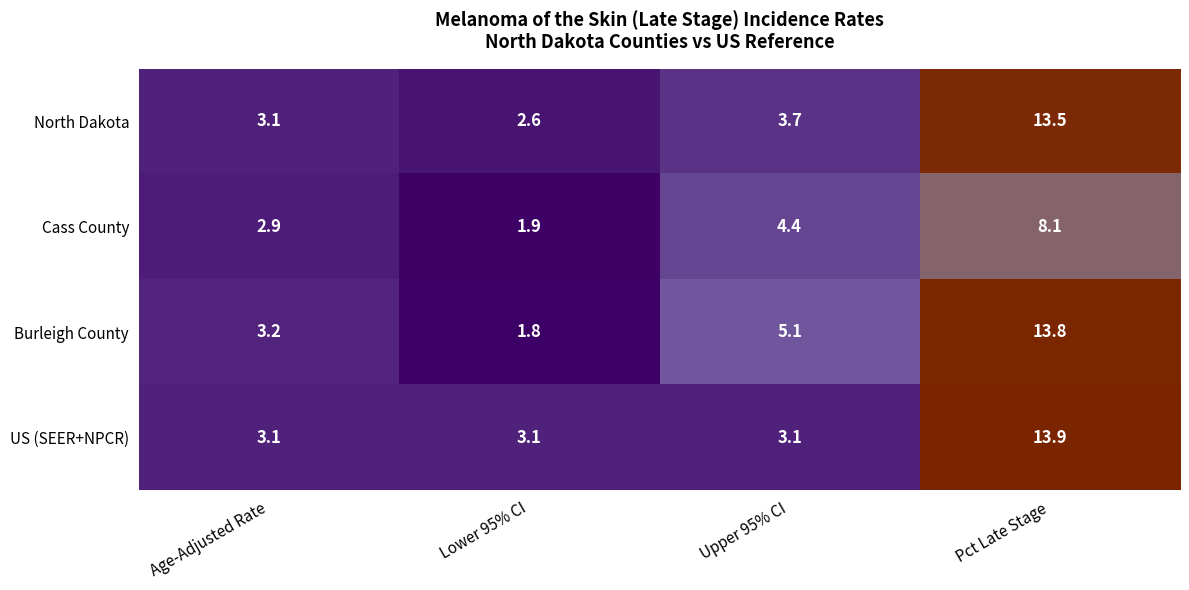

Which series changed the most between Age-Adjusted Rate and Upper 95% CI?

Burleigh County